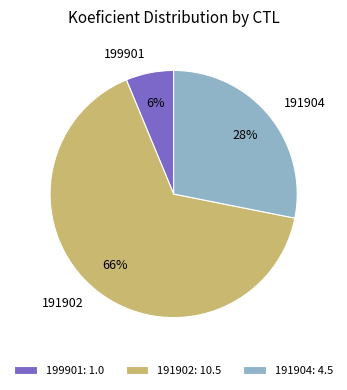

Does 191902 represent more than half of the total?

Yes